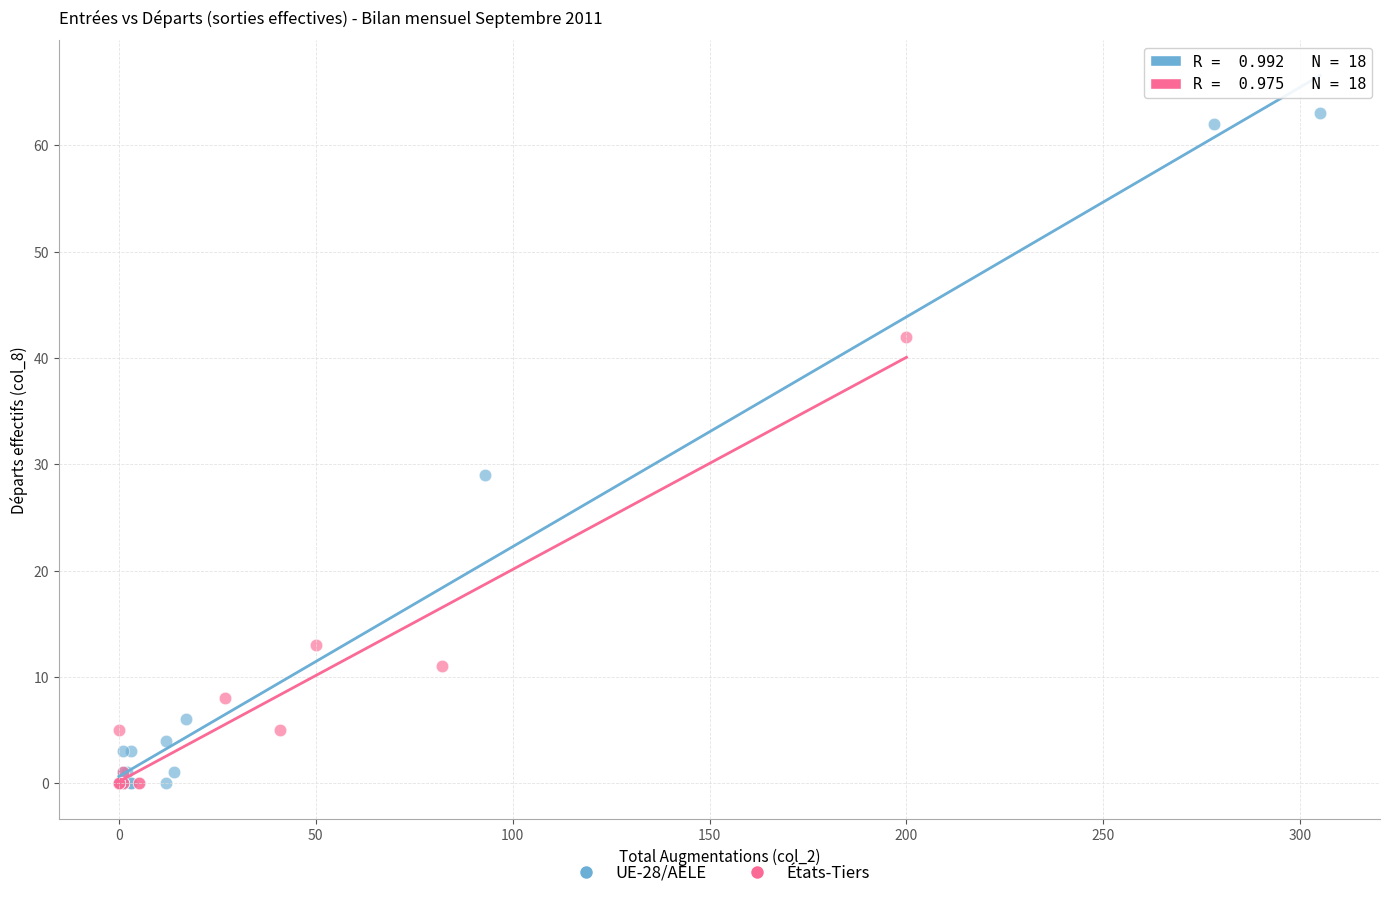

What are all the series names shown in the legend?

UE-28/AELE, États-Tiers